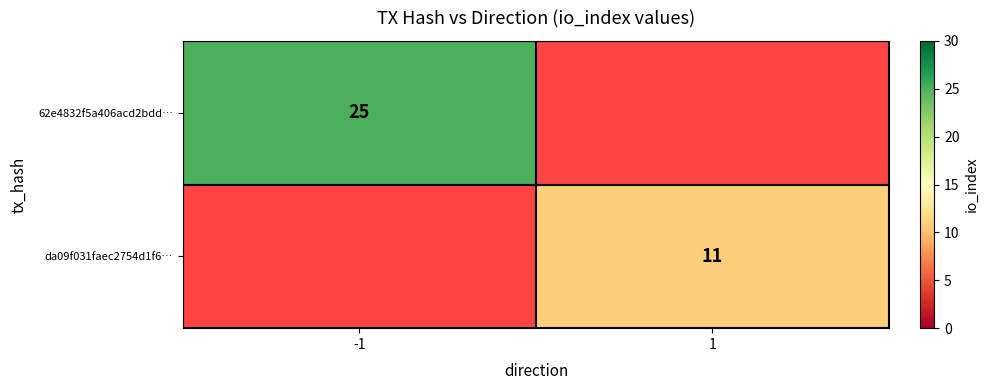

The da09f031faec2754d1f6… series shows 11 at 1. True or false?

True